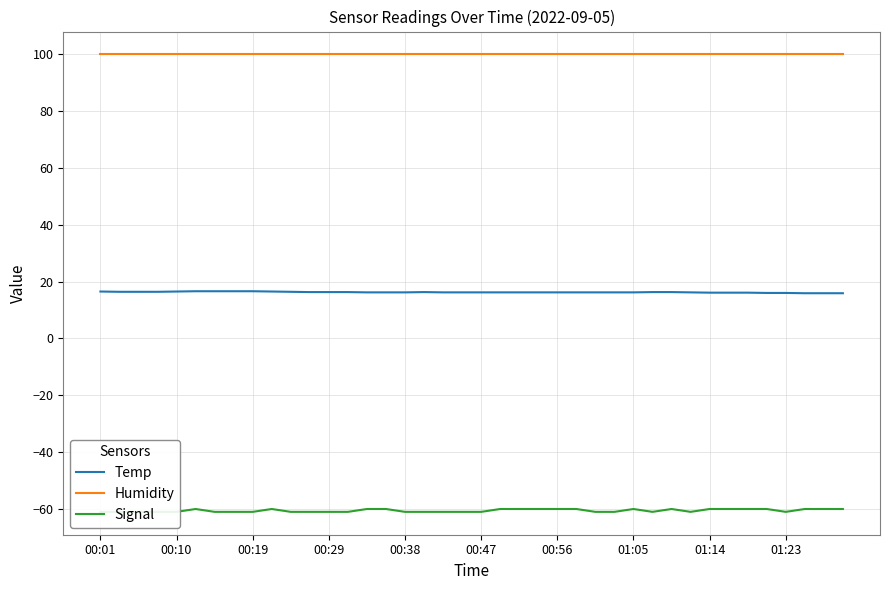

What are all the series names shown in the legend?

Temp, Humidity, Signal